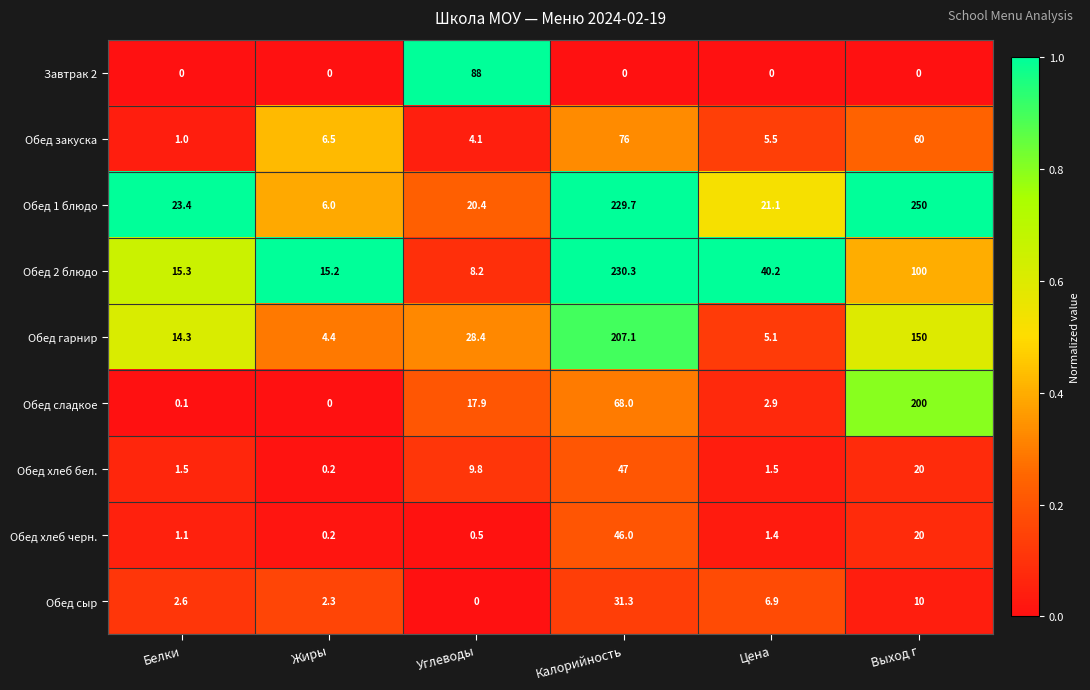

What is the sum of the Обед 2 блюдо values at Жиры and Белки?

30.5